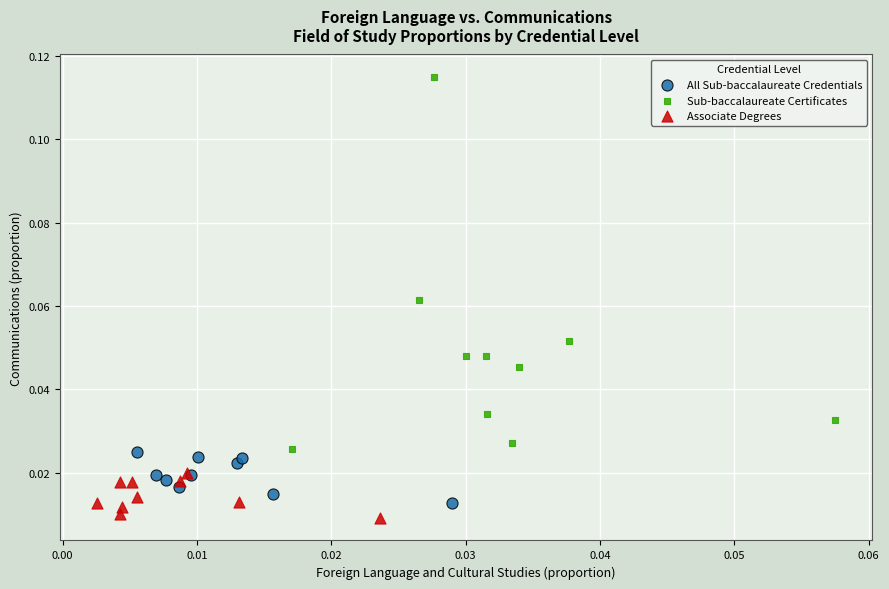

Which series has the widest spread of Y values?

Sub-baccalaureate Certificates